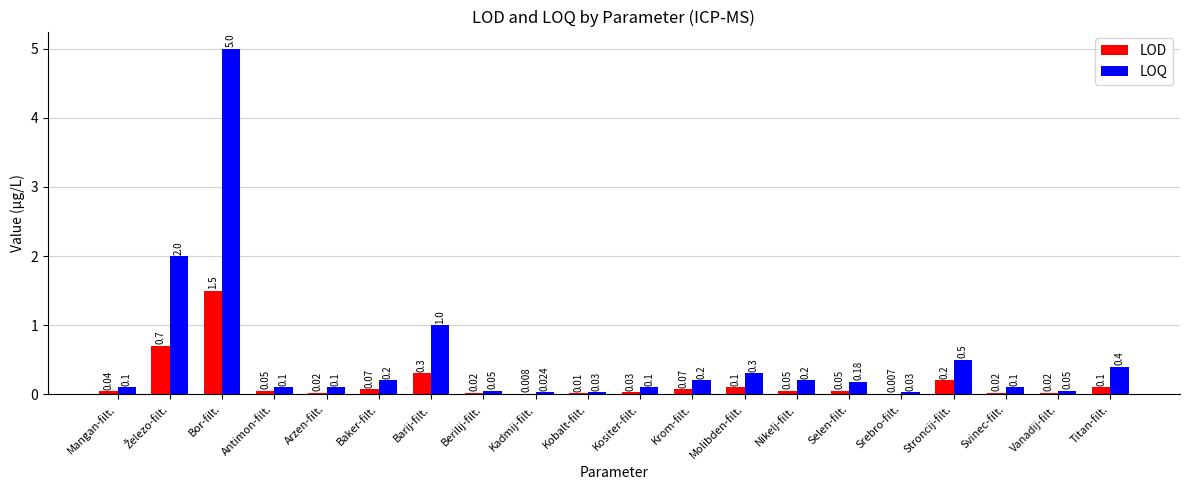

Which series has the largest total across all categories?

LOQ